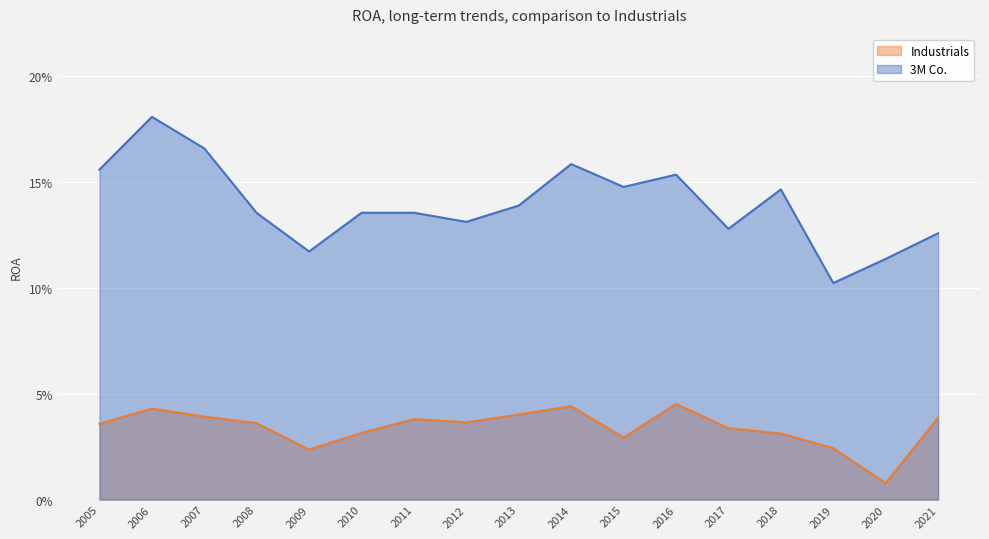

At which label does 3M Co. reach its minimum?

2019